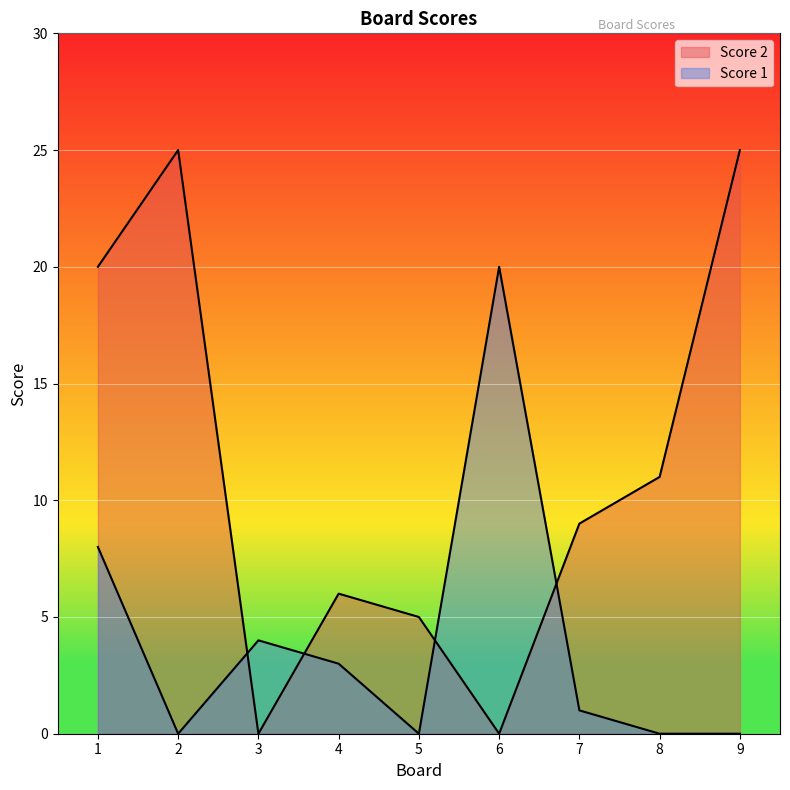

Reading left to right, transcribe all the data shown in this chart.

Score 2: 20	25	0	6	5	0	9	11	25
Score 1: 8	0	4	3	0	20	1	0	0